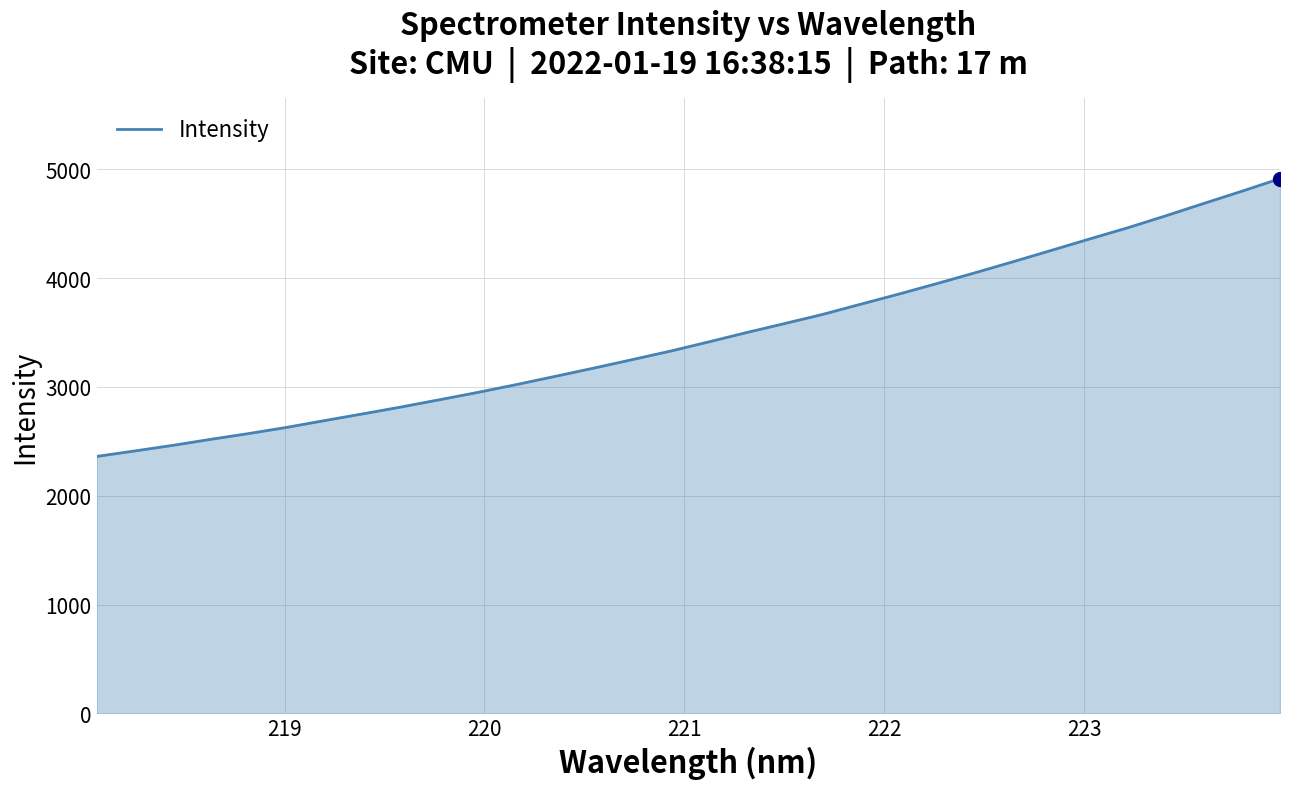

How many series are shown in this chart?

1